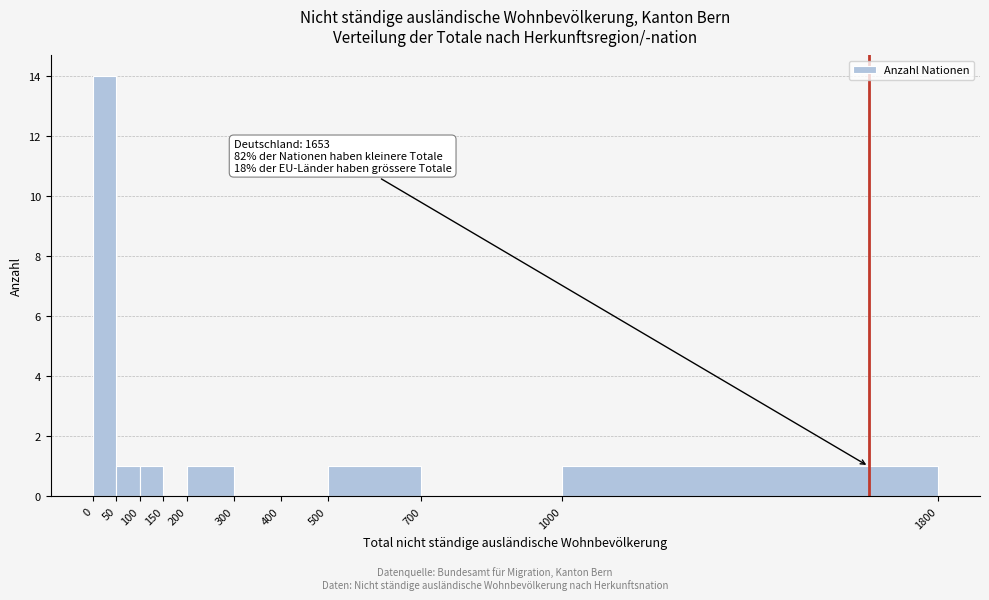

Over which range of the x-axis is the bar tallest?

0 to 50